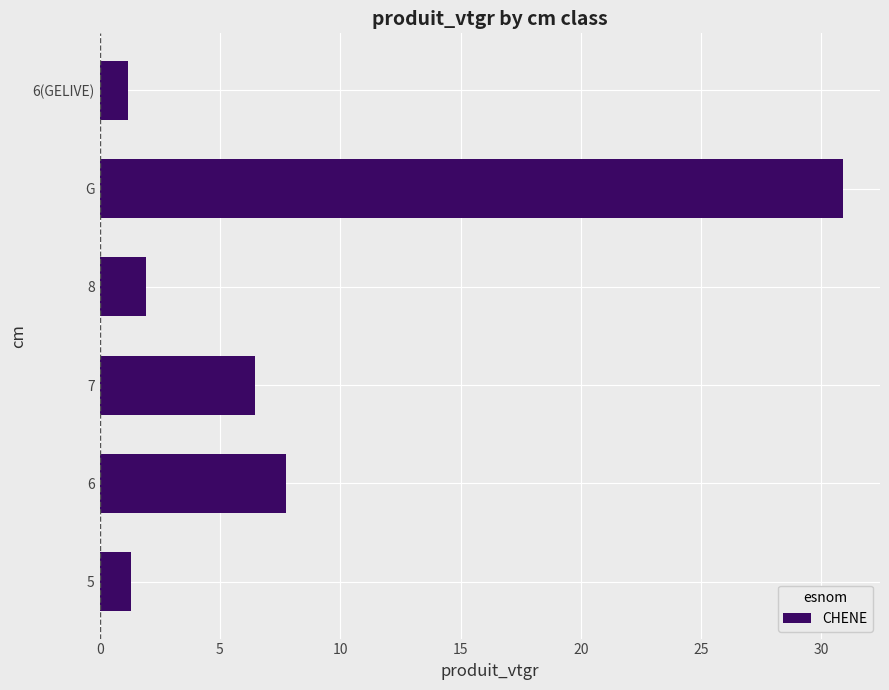

What is the minimum value shown in the chart?

1.2